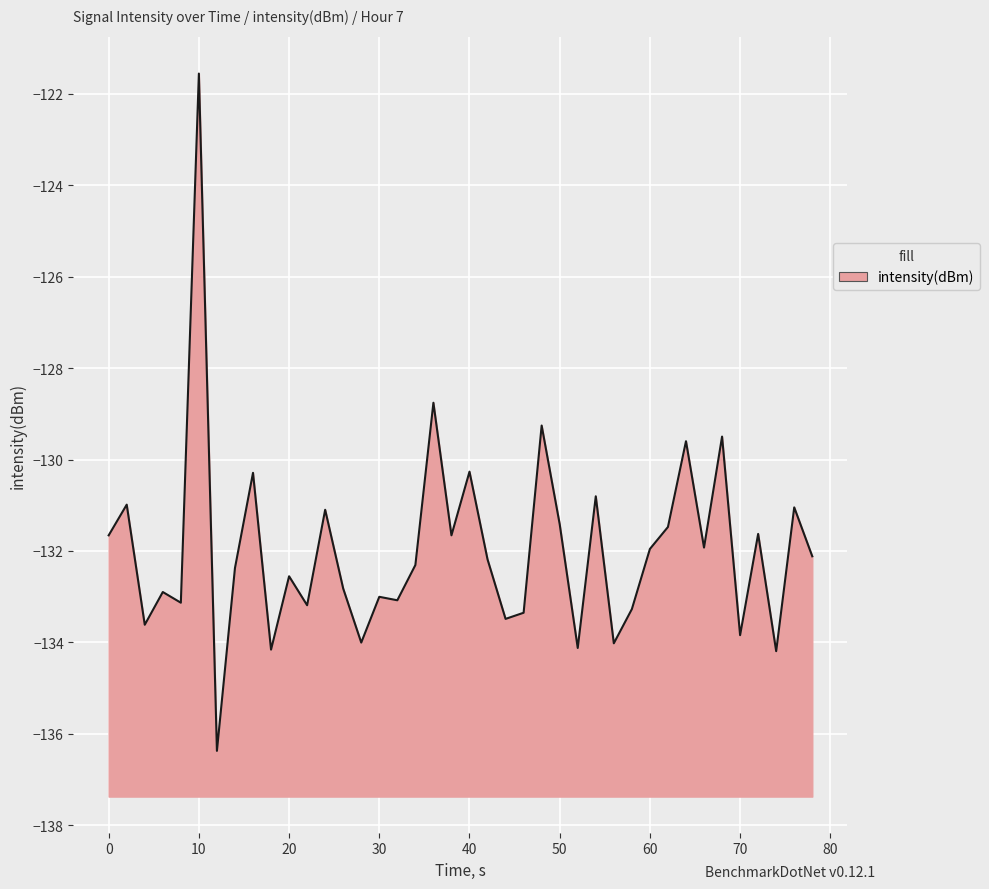

What is the smallest value displayed?

-136.4